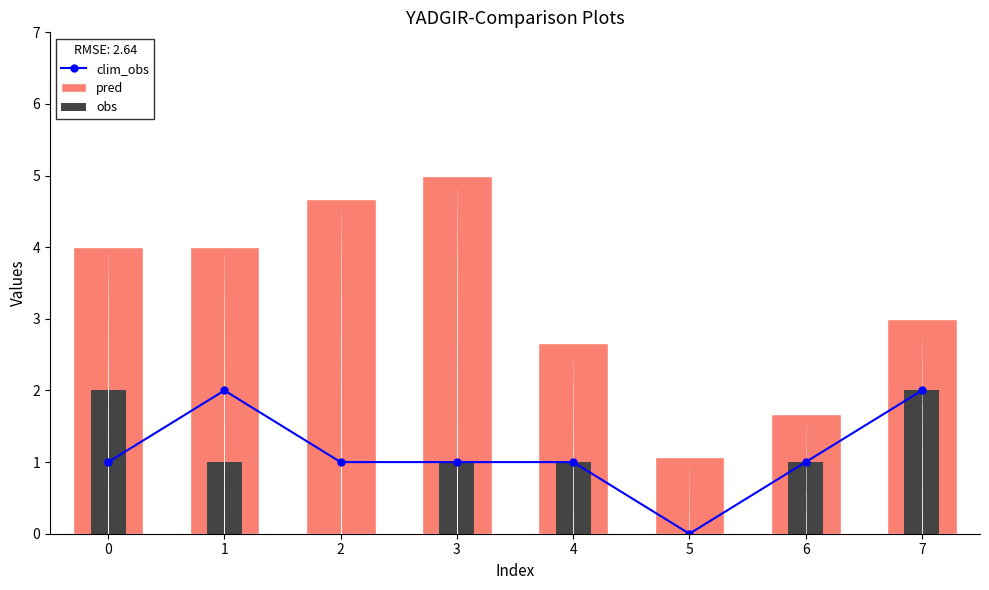

Is it true that the value at 0 is 1?

True